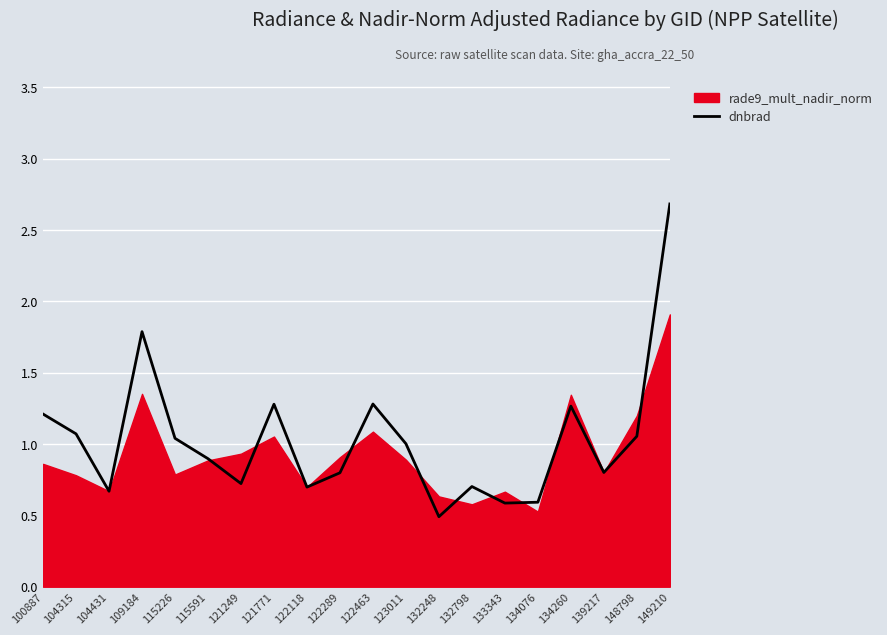

The dnbrad series shows 1.9 at 148798. True or false?

False